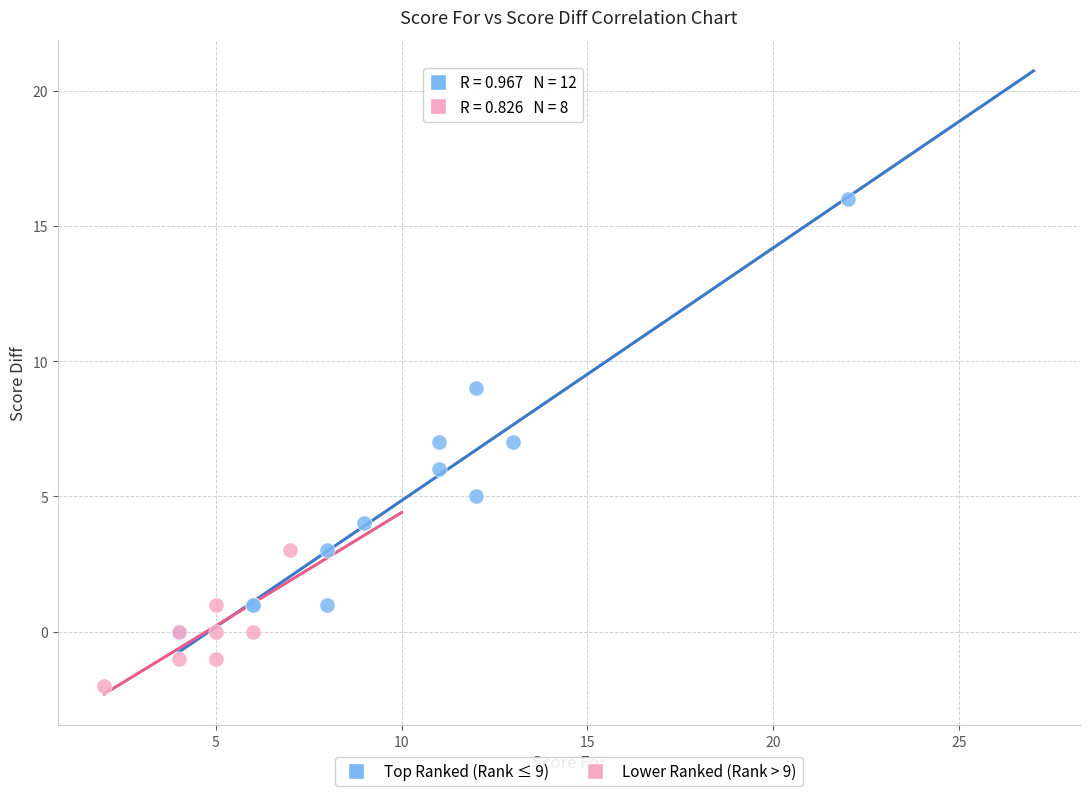

Which series contains the highest Y value?

Top Ranked (Rank ≤ 9)